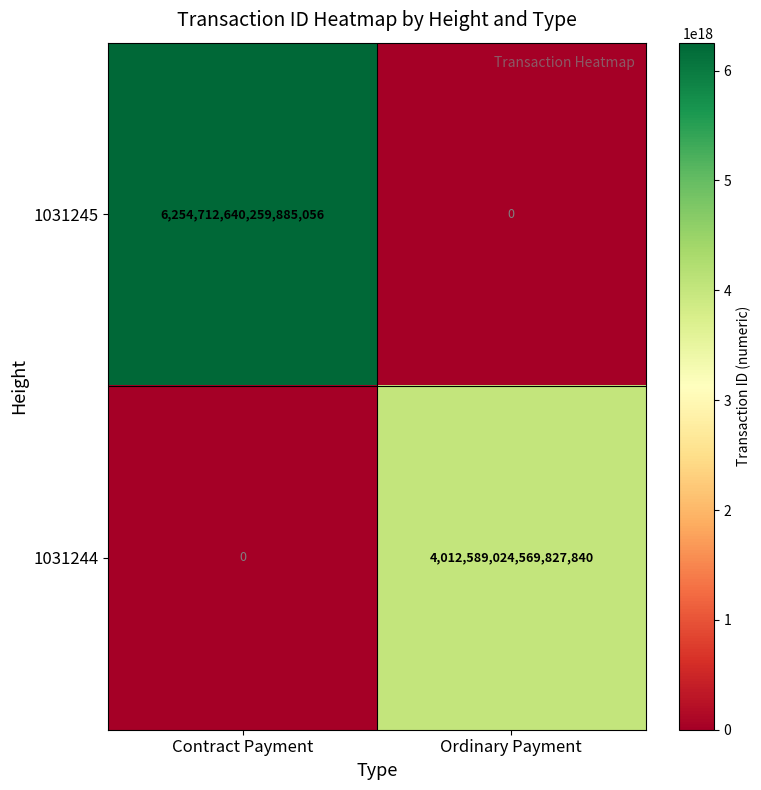

At which category is the sum across all series the highest?

Contract Payment